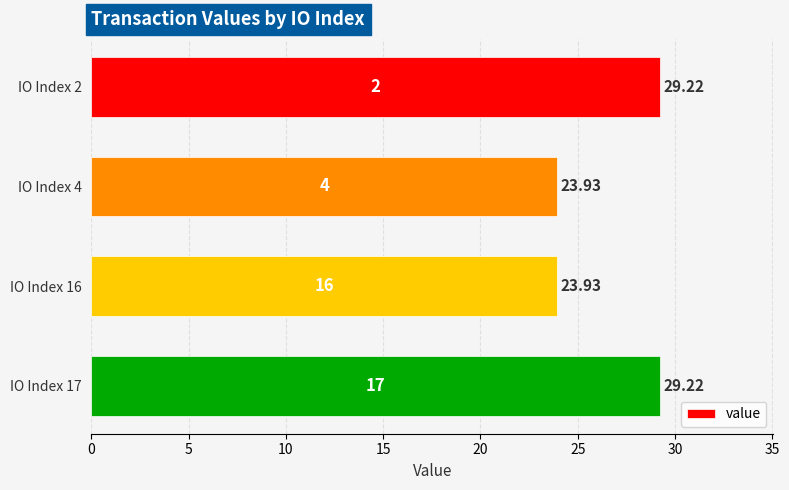

What is the ratio of the value at IO Index 17 to the value at IO Index 4?

1.2